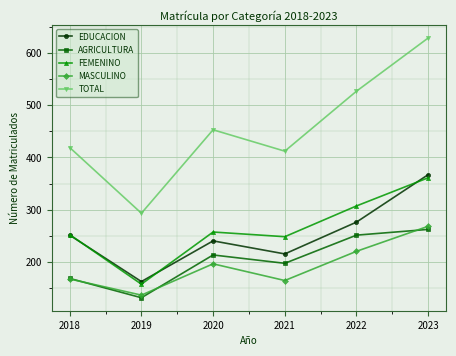

What is the difference between the MASCULINO values at 2023 and 2019?

132